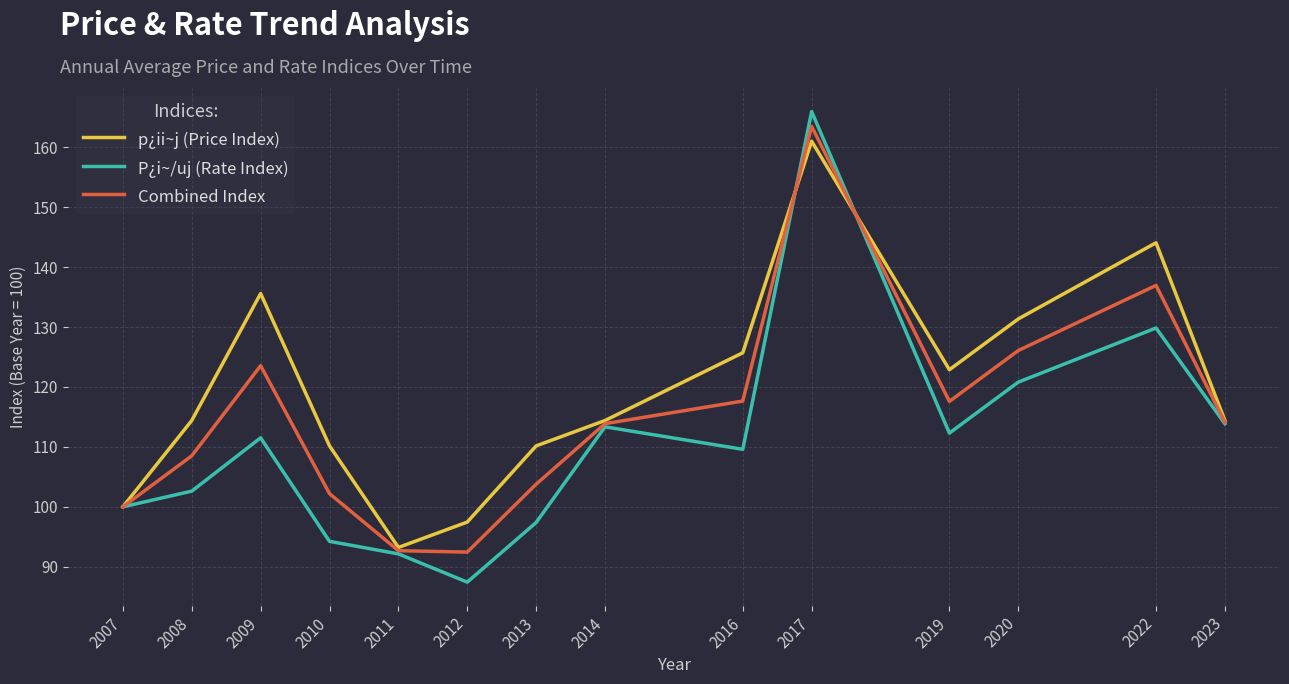

At which label is p¿ii~j (Price Index) closest to 127?

2016